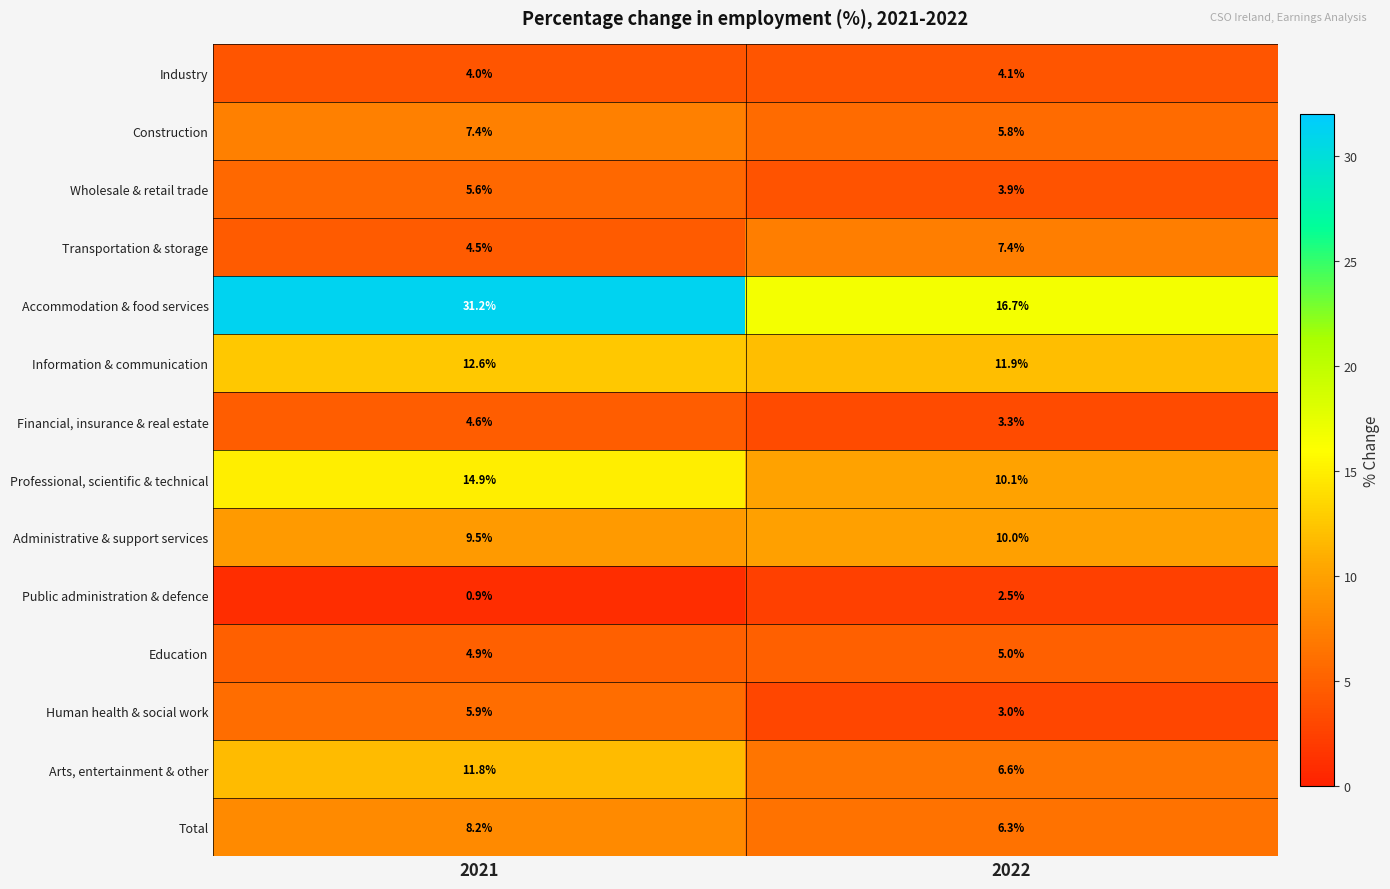

Which label corresponds to the largest value in the chart?

2021